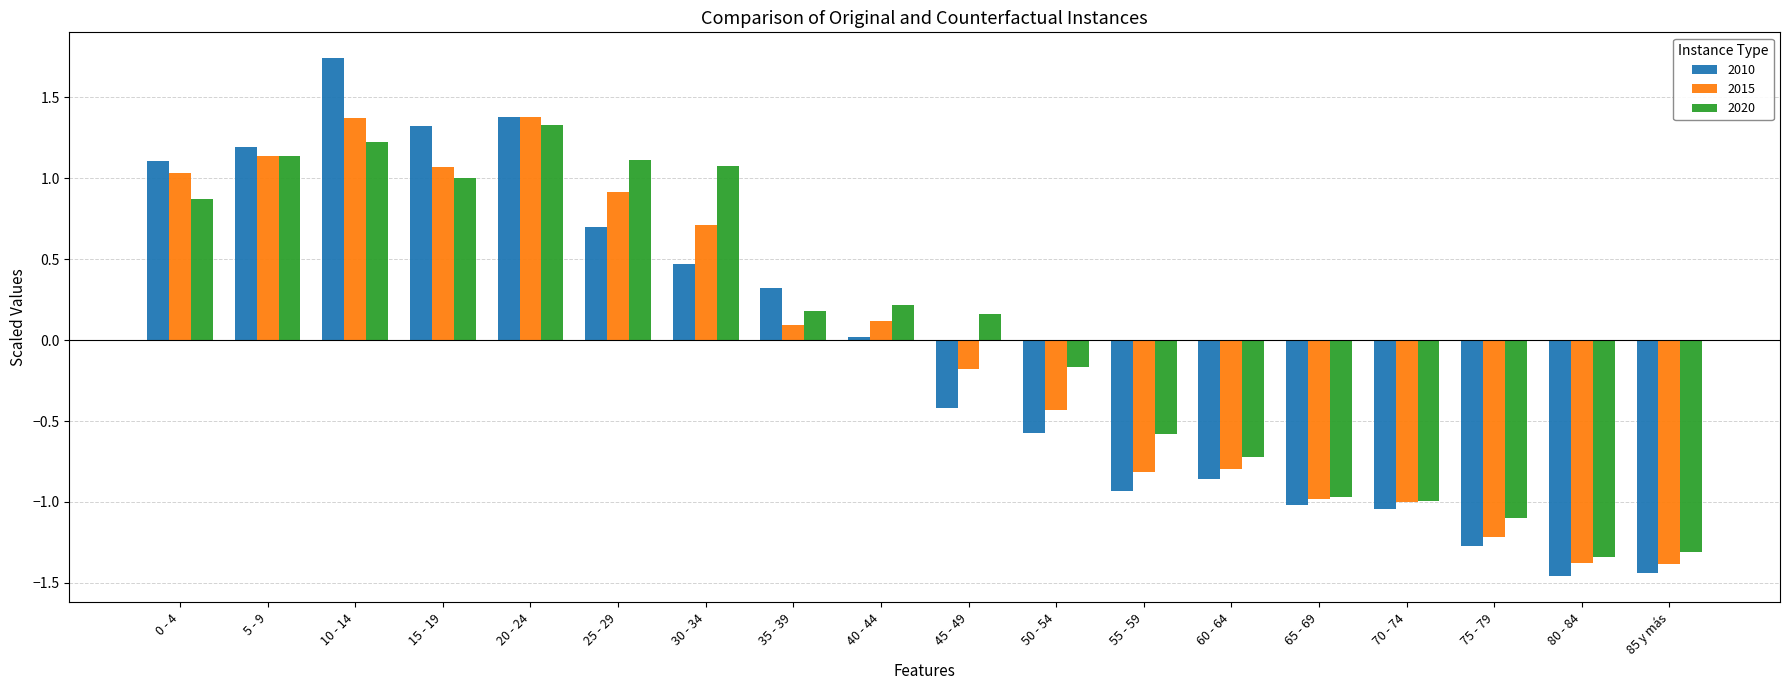

How many series are shown in this chart?

3